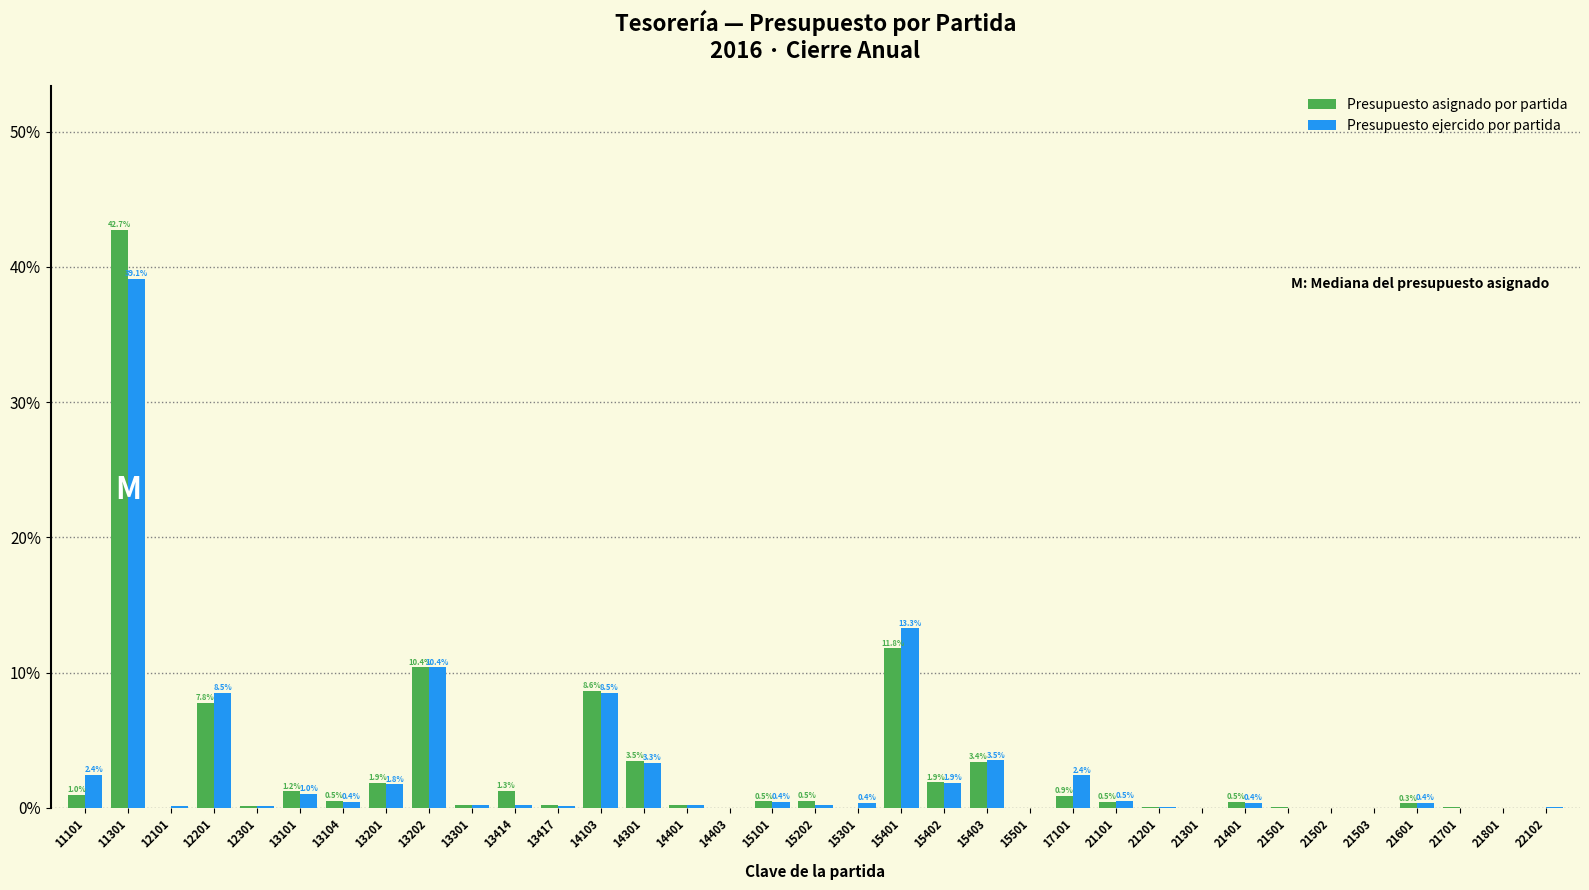

What is the greatest value displayed?

42.7